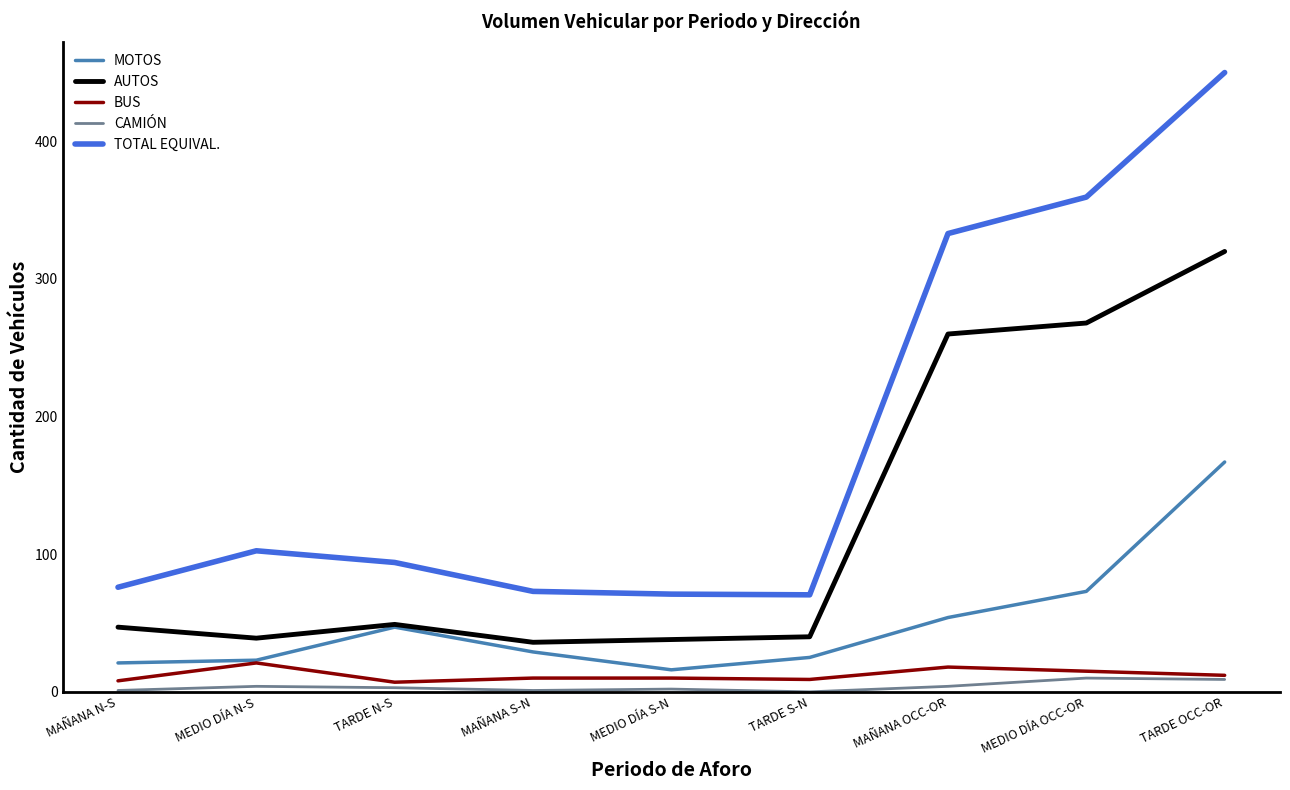

True or false: TOTAL EQUIVAL. and MOTOS intersect in this chart.

False